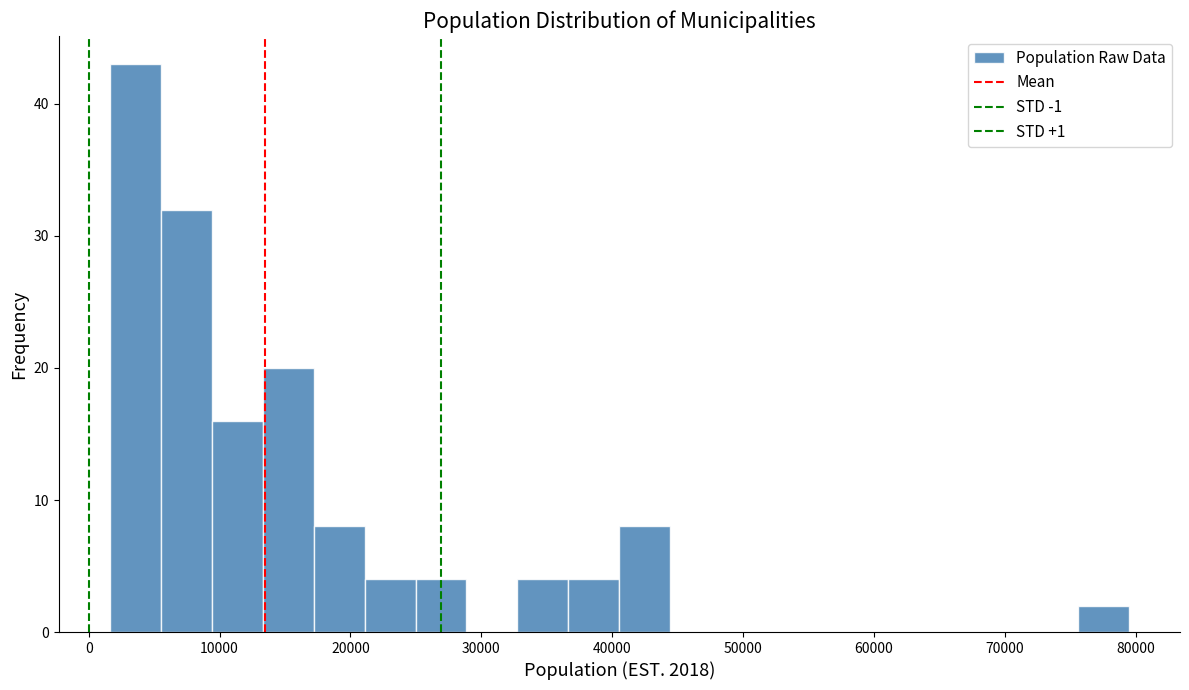

Around what value on the x-axis is the tallest bar? Give the approximate position of its centre, as read against the axis.

4000